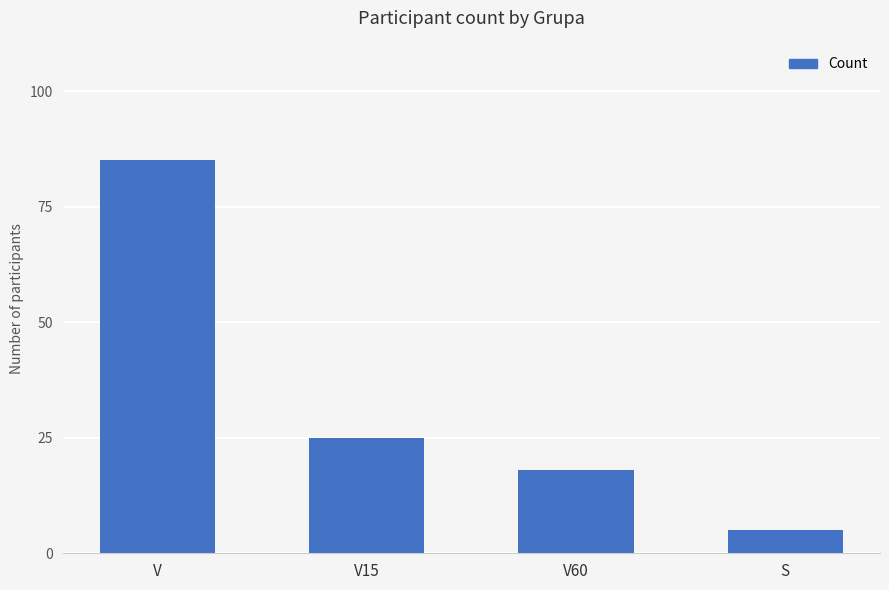

What is the label of the 3rd bar from the right?

V15